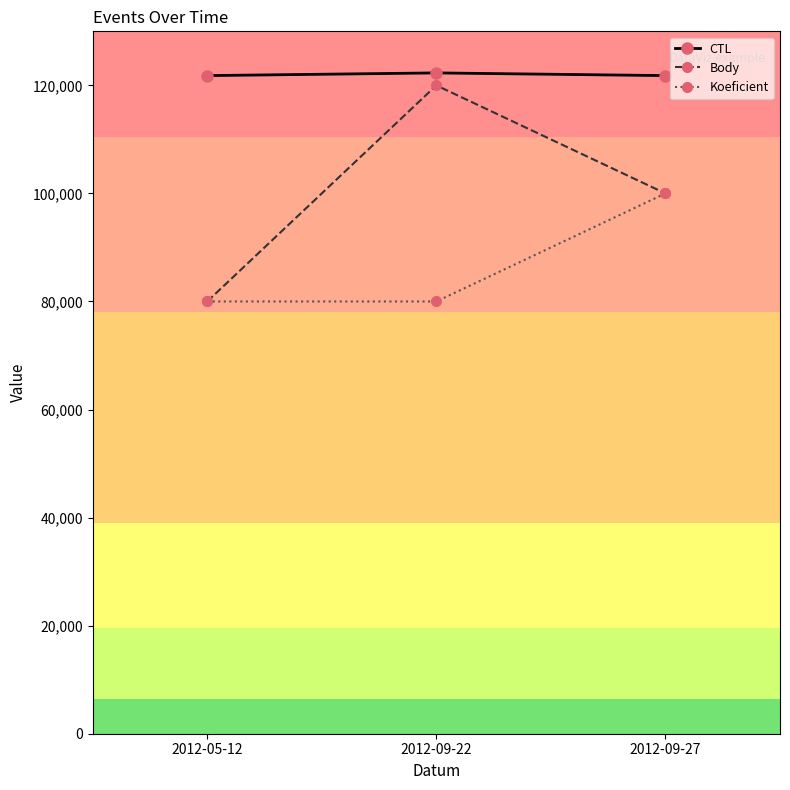

Count the number of categories in the chart.

3